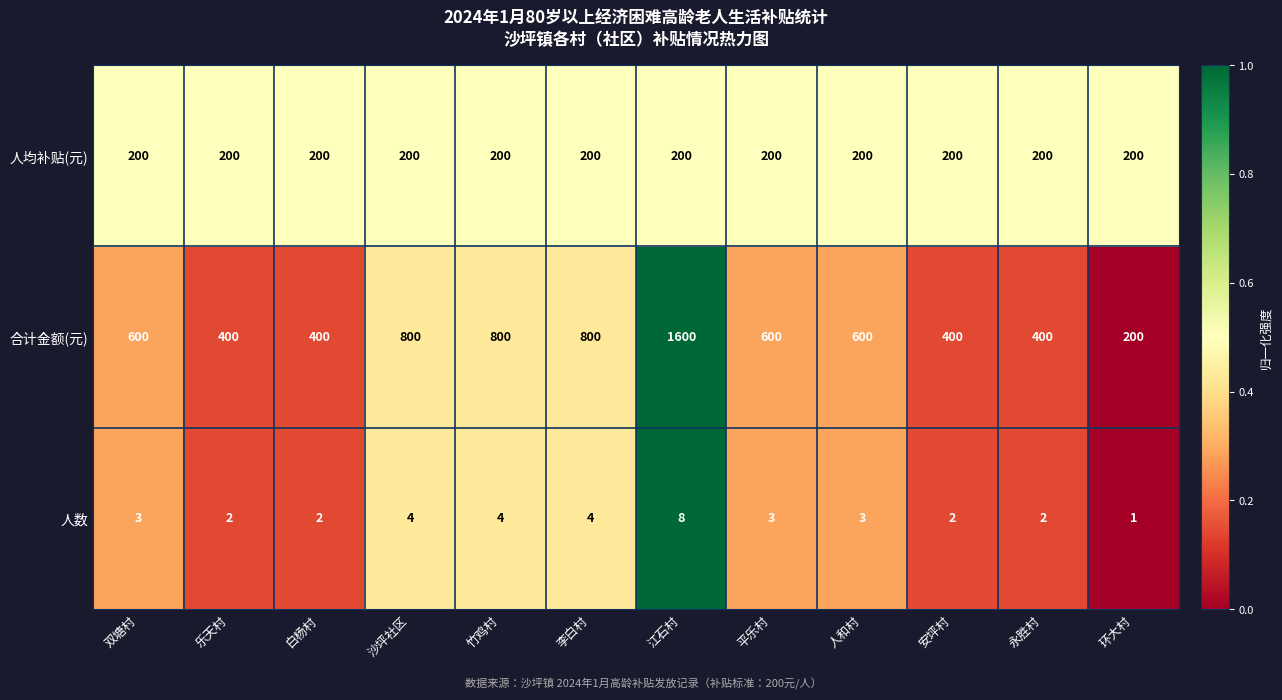

Which series changed the most between 沙坪社区 and 江石村?

合计金额(元)